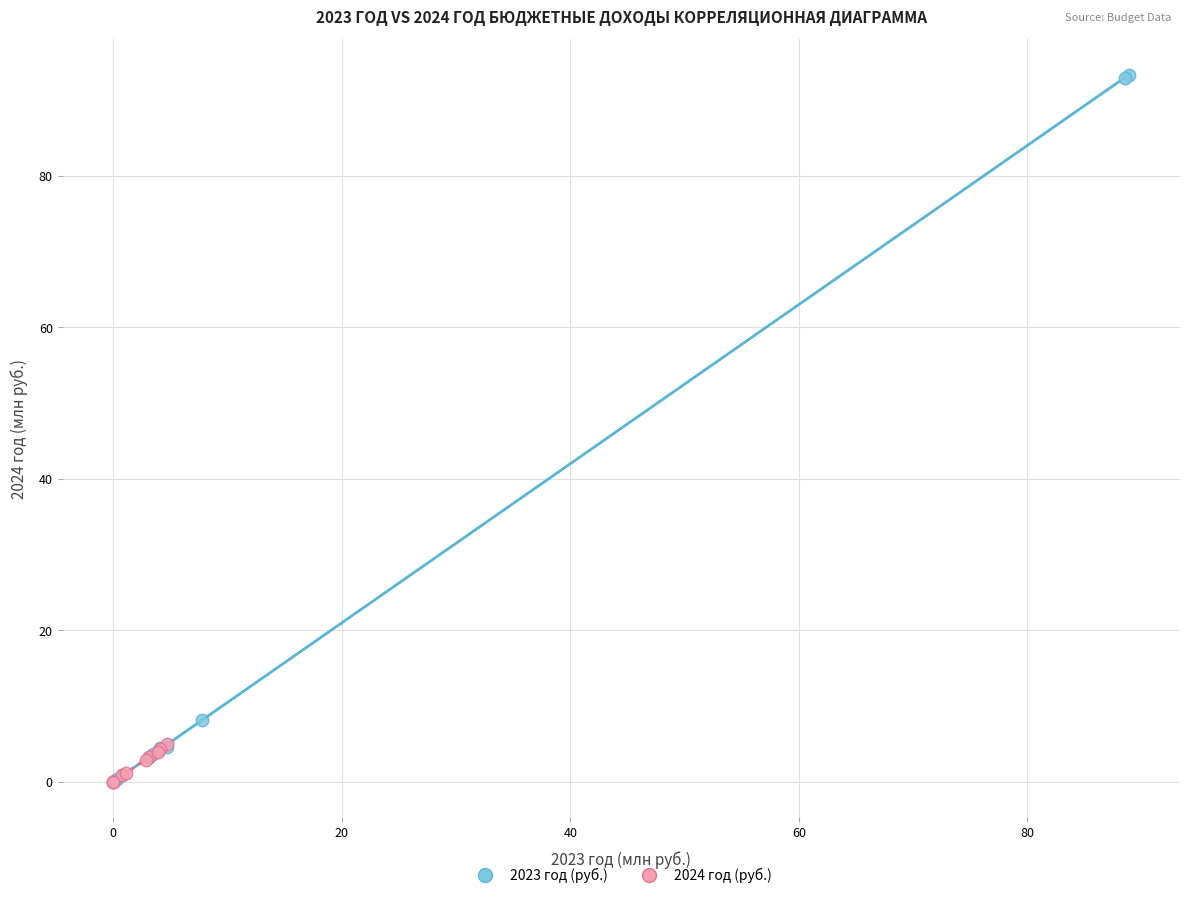

Which series contains the highest Y value?

2023 год (руб.)